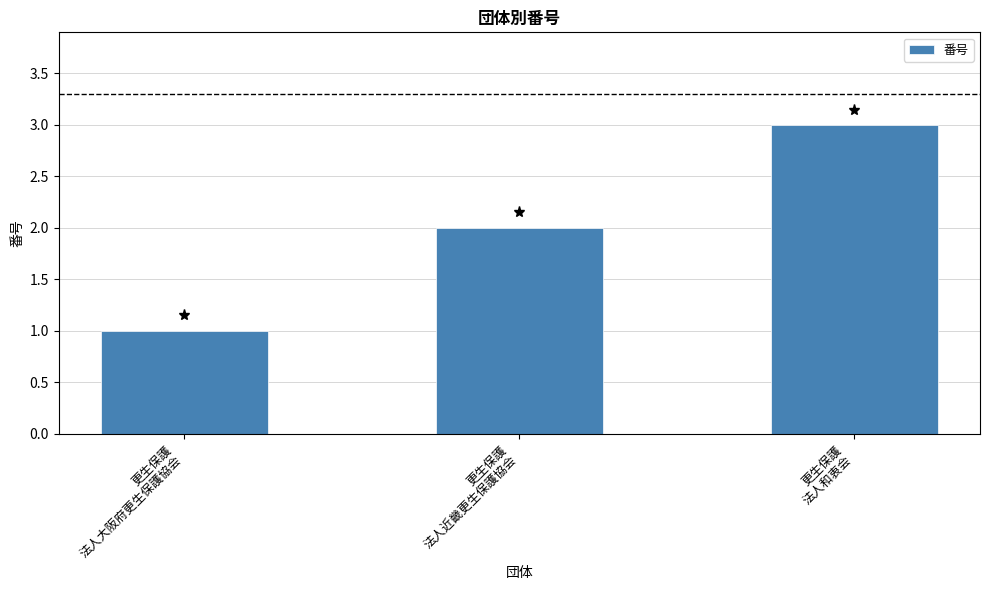

At which category does the chart reach its minimum across all series?

更生保護
法人大阪府更生保護協会